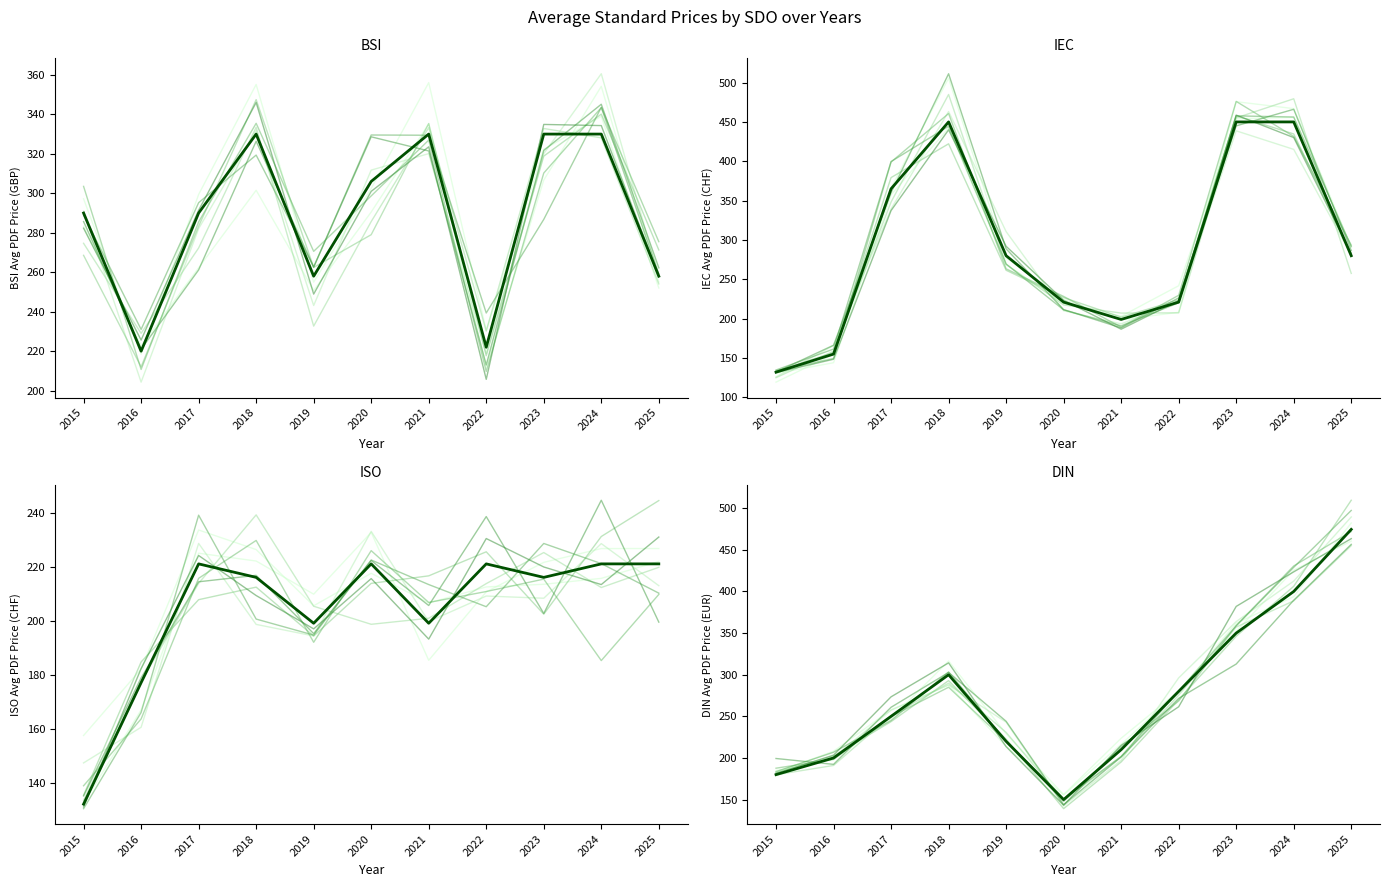

What is the maximum value shown in the chart?

474.6